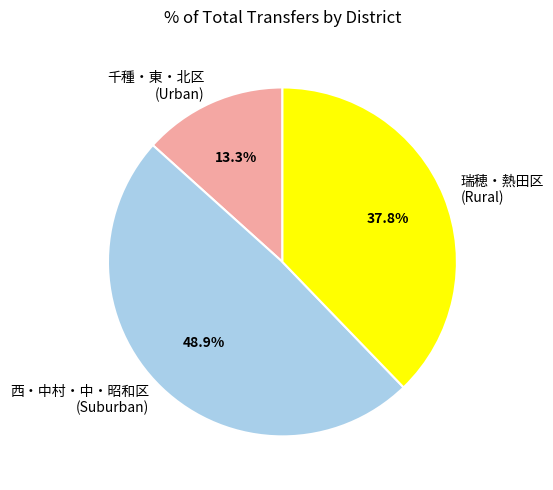

Between 西・中村・中・昭和区 (Suburban) and 千種・東・北区 (Urban), which is larger?

西・中村・中・昭和区 (Suburban)